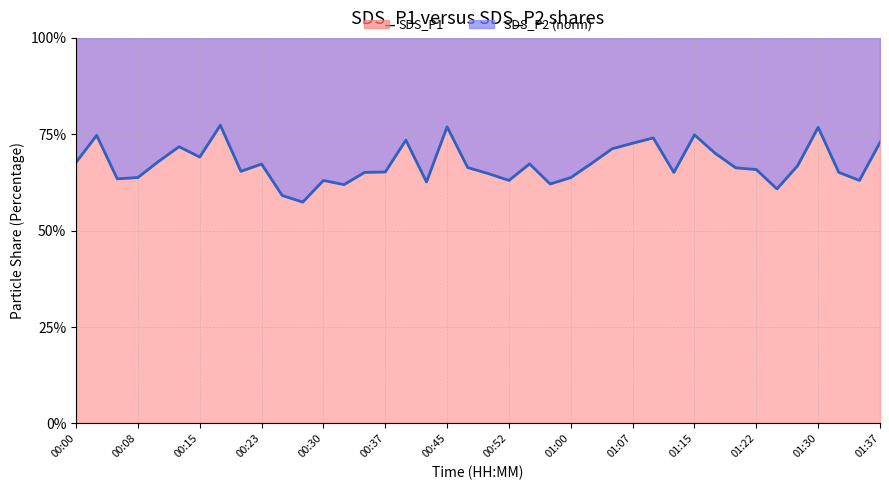

What is the sum of all values?

2693.6